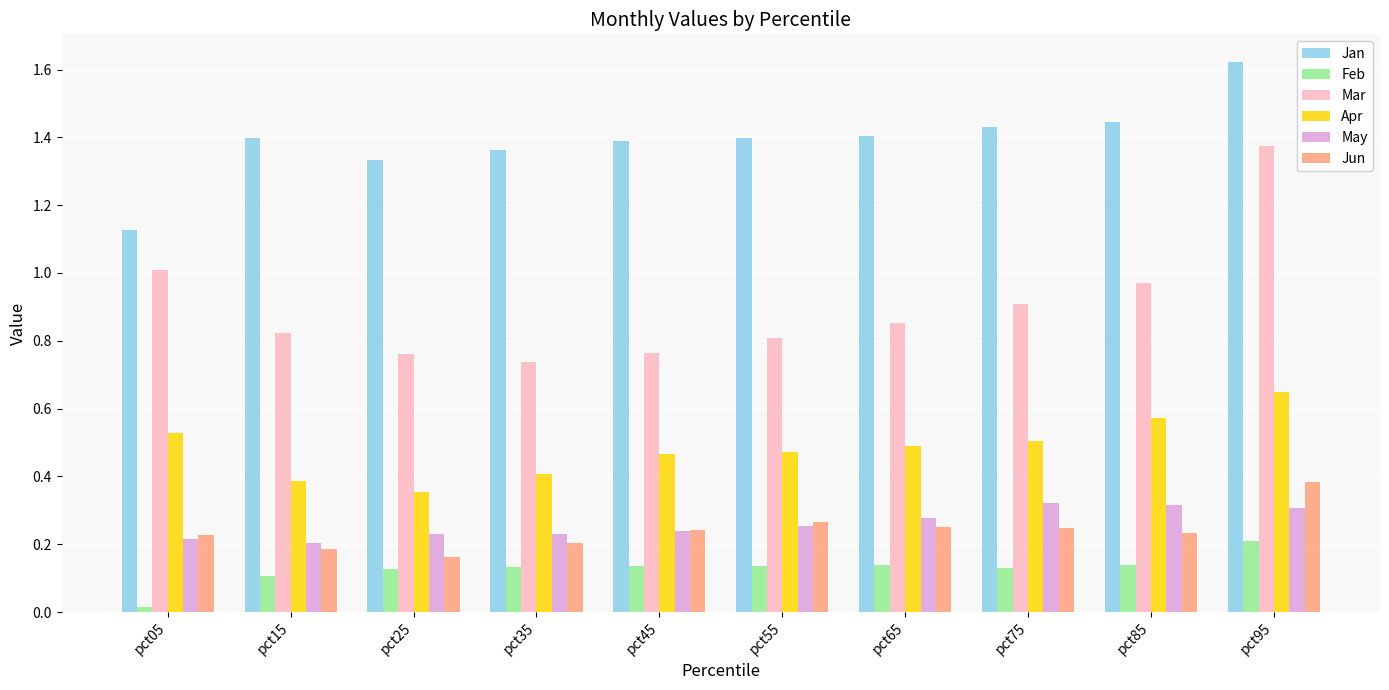

How many groups of bars are there?

10